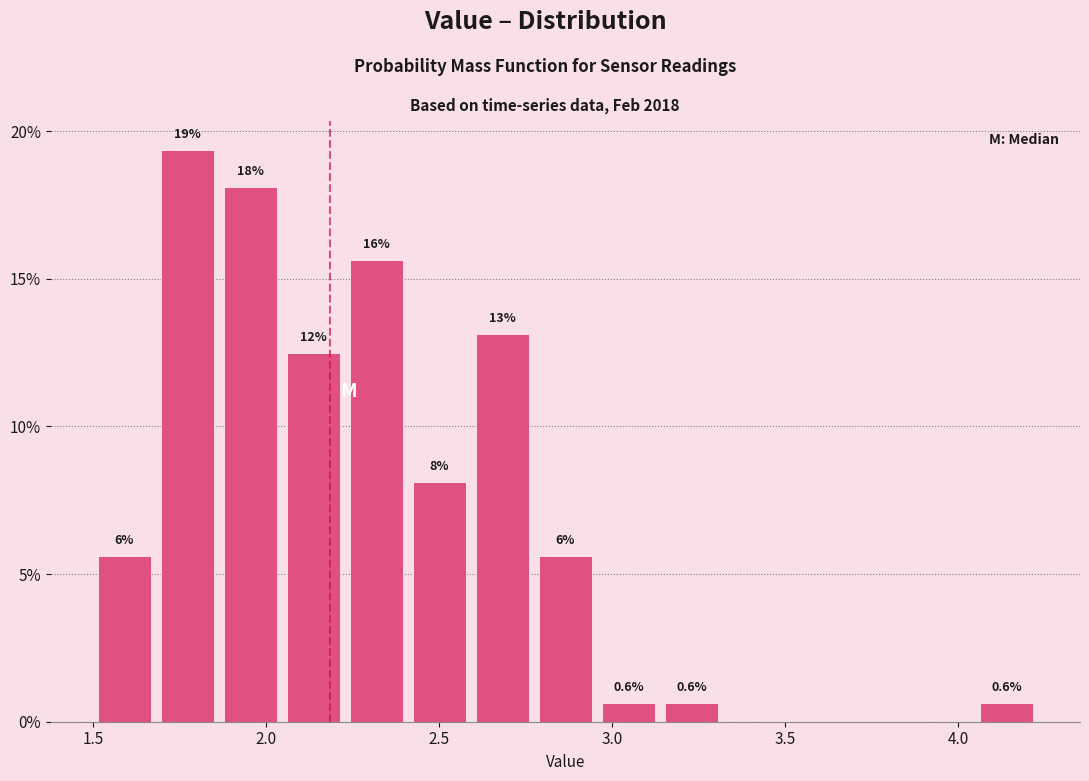

Around what value on the x-axis is the tallest bar? Give the approximate position of its centre, as read against the axis.

1.75